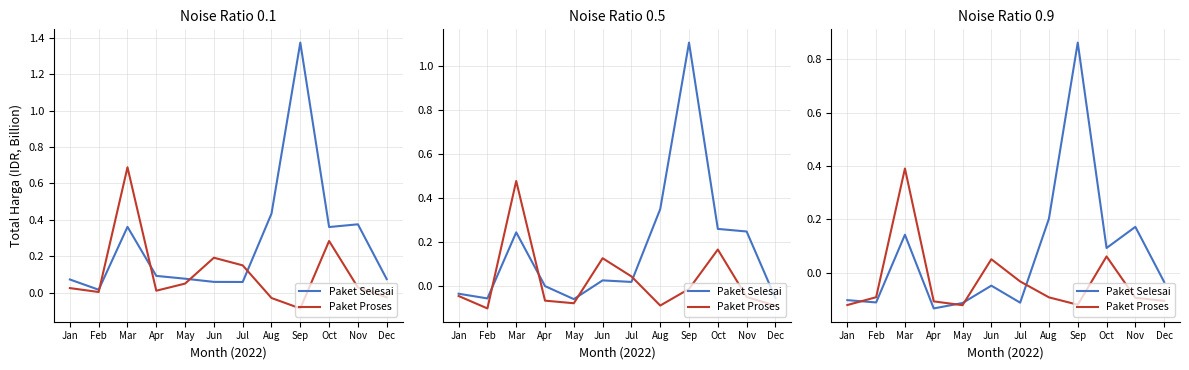

True or false: Paket Proses has a value of 0.1 at Jun.

False